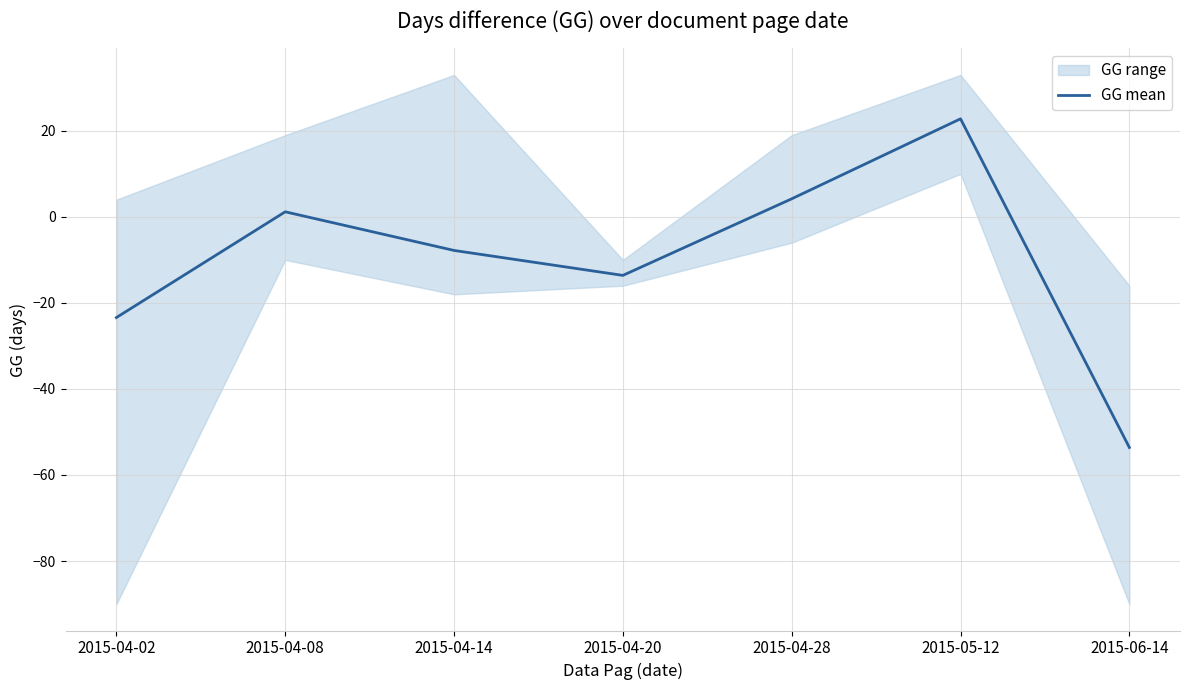

How many data points are less than -7?

4